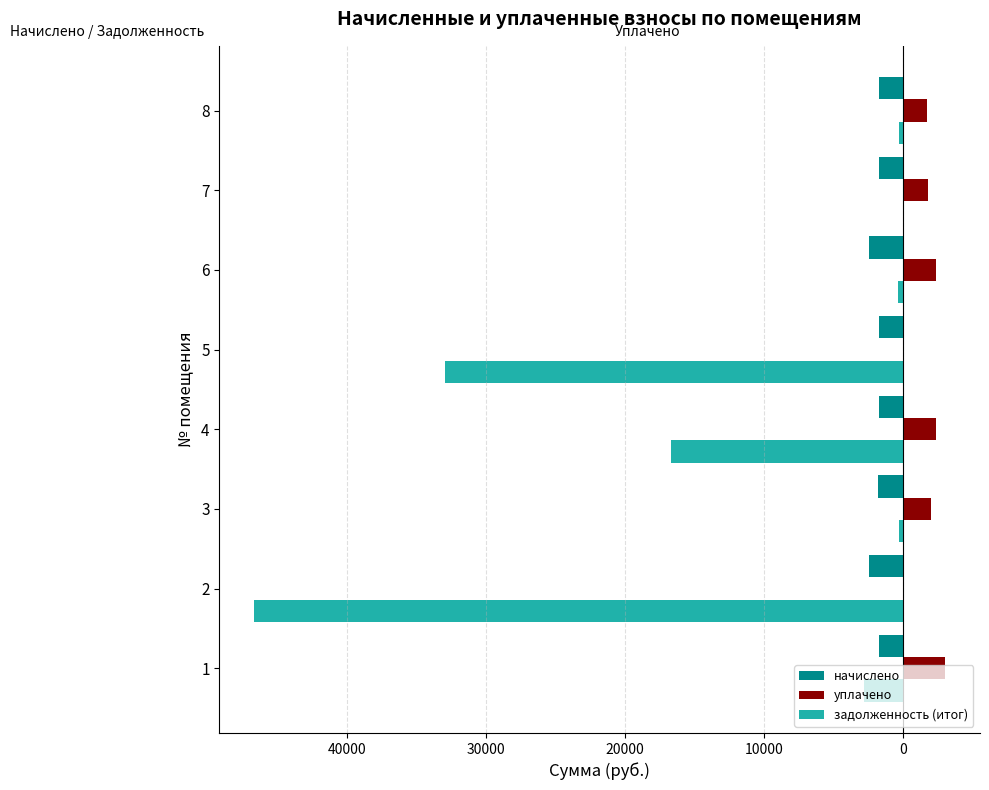

Reading left to right, list all the values displayed in this chart.

начислено: -1762.4	-2466.6	-1825.7	-1766.1	-1740.1	-2455.4	-1740.1	-1743.8
уплачено: 3000.0	0.0	2006.5	2350.7	0.0	2372.4	1740.1	1684.8
задолженность (итог): -2830.5	-46658.7	-304.3	-16682.2	-32927.6	-409.2	0.0	-290.6